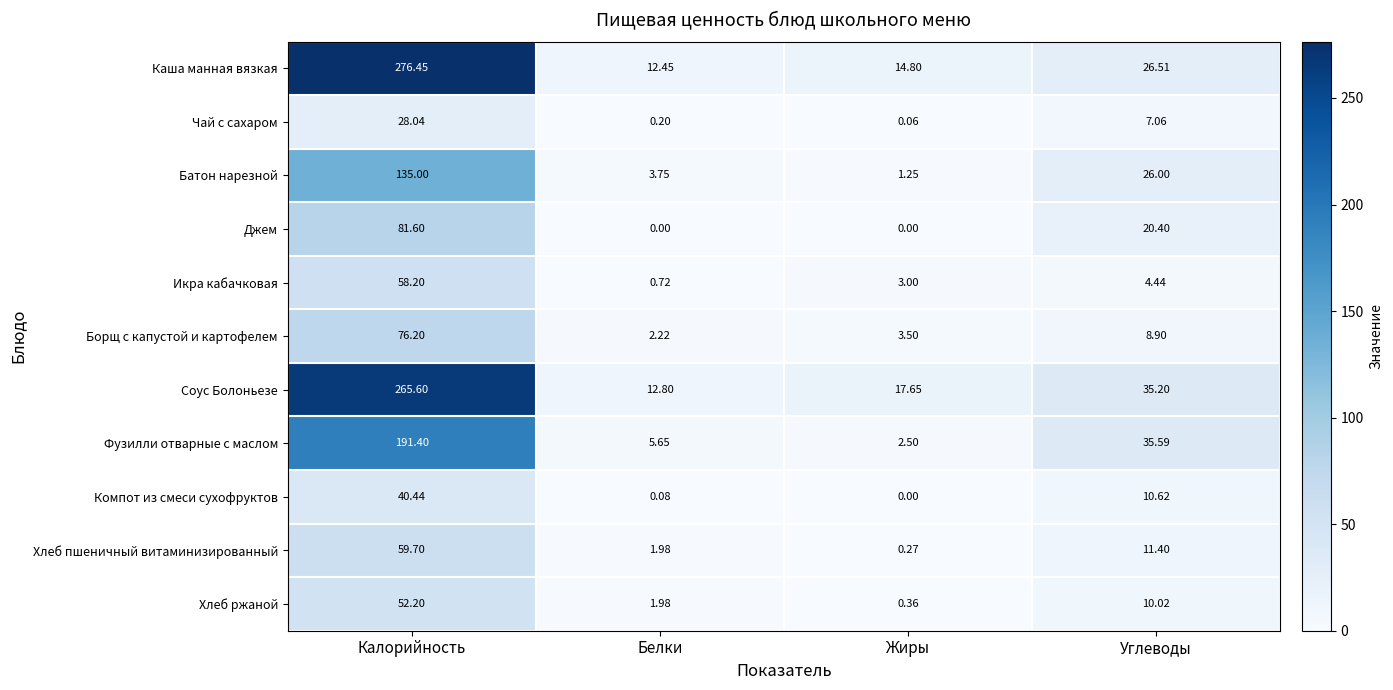

Which series has the largest total across all categories?

Соус Болоньезе